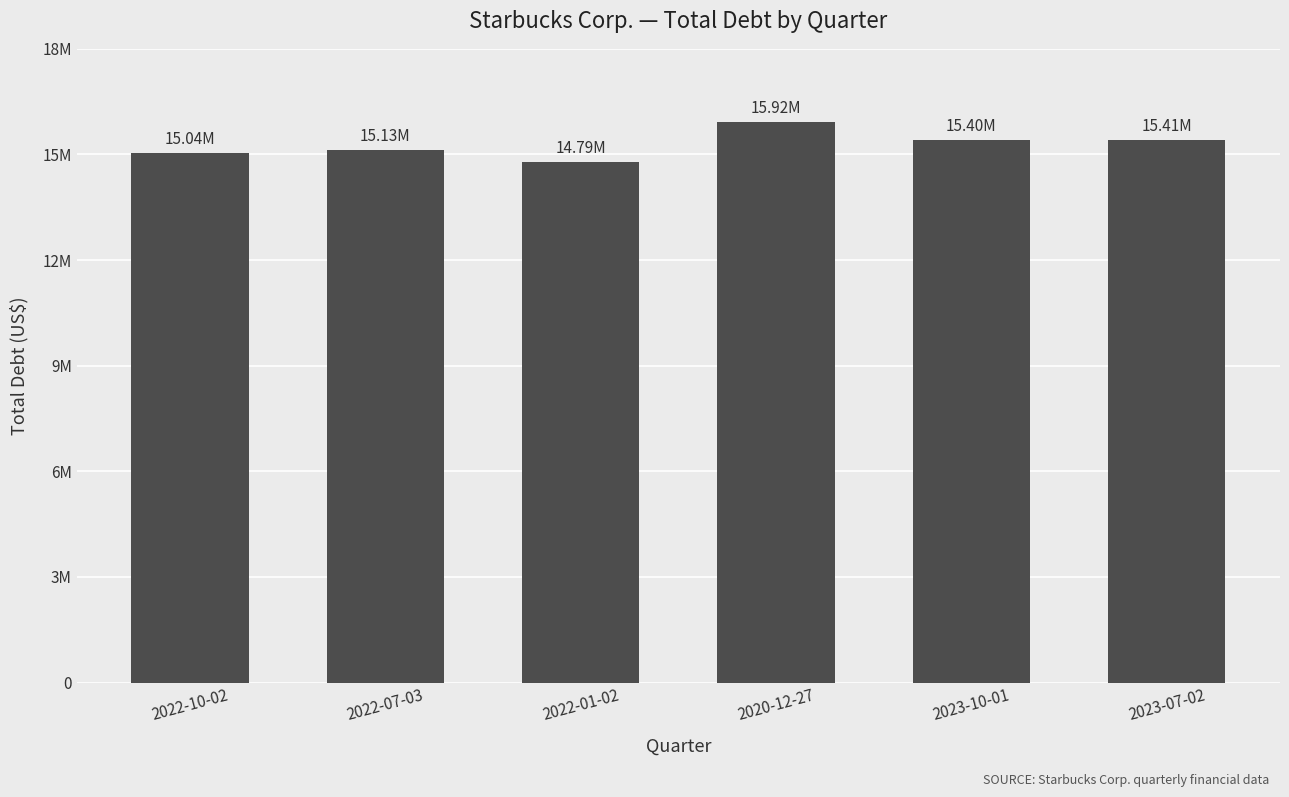

Does the chart contain any negative values?

No